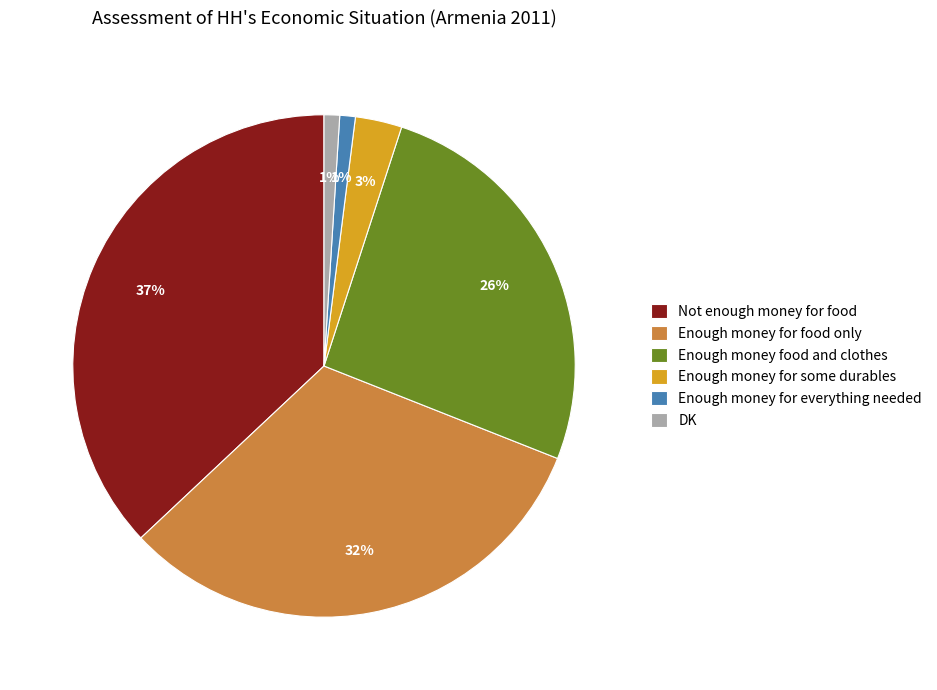

Is the sum of Not enough money for food and Enough money for everything needed greater than half?

No